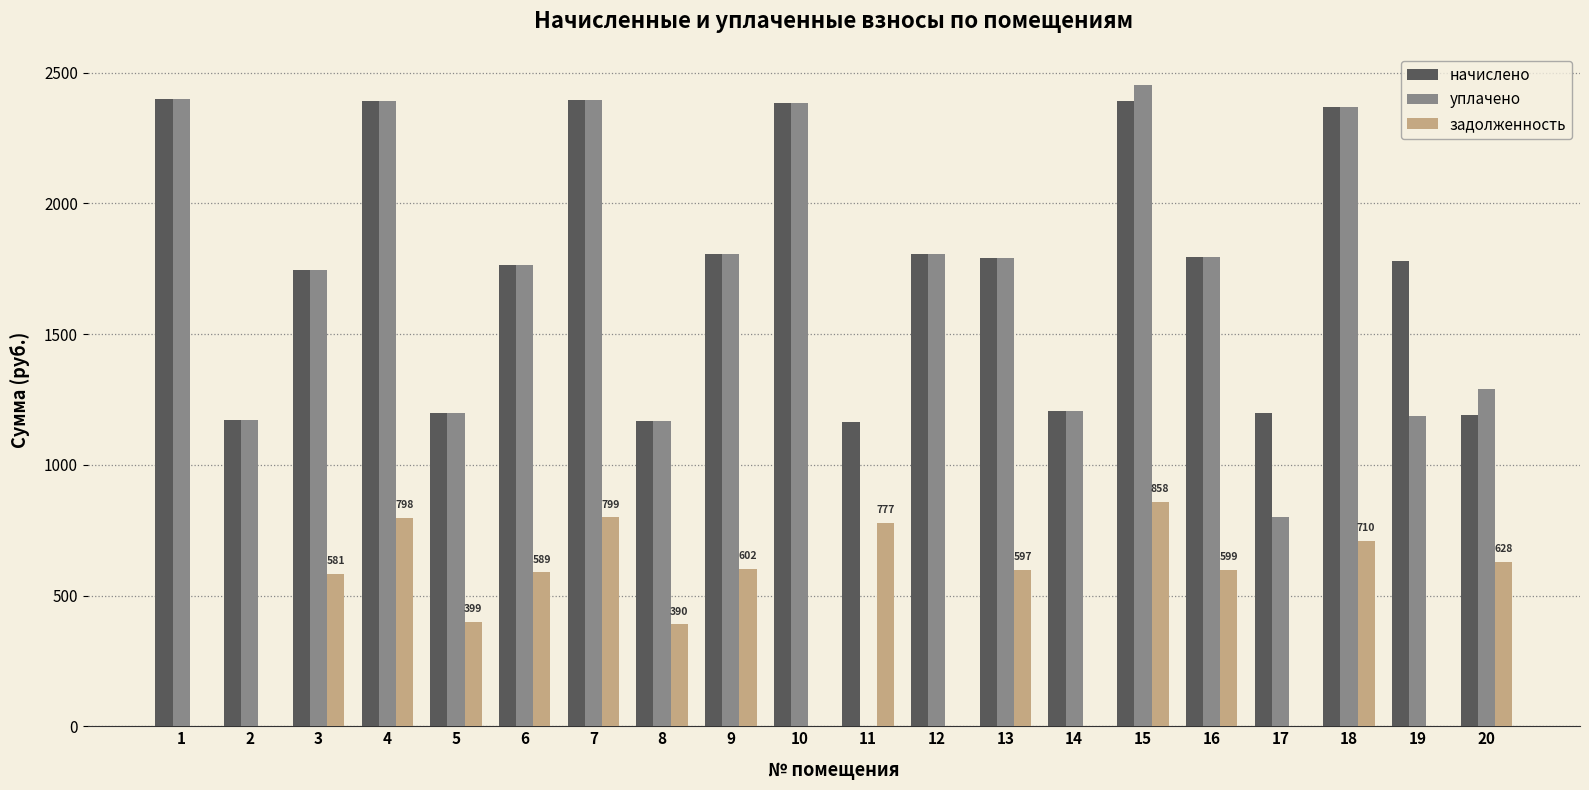

How many distinct data groups are displayed?

3